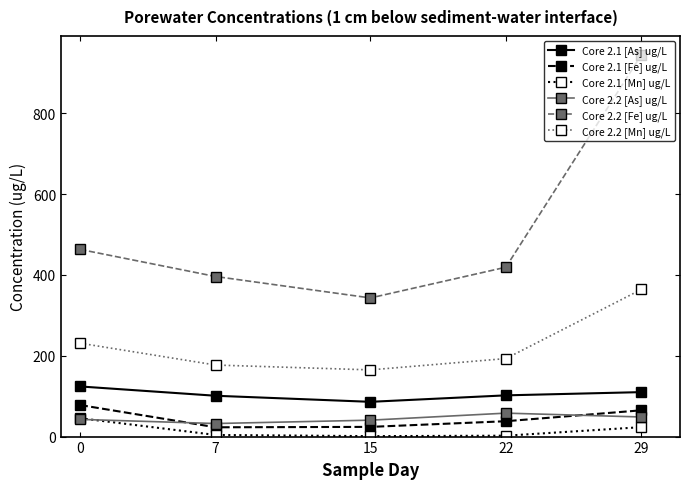

True or false: Core 2.1 [As] ug/L and Core 2.2 [Fe] ug/L intersect in this chart.

False